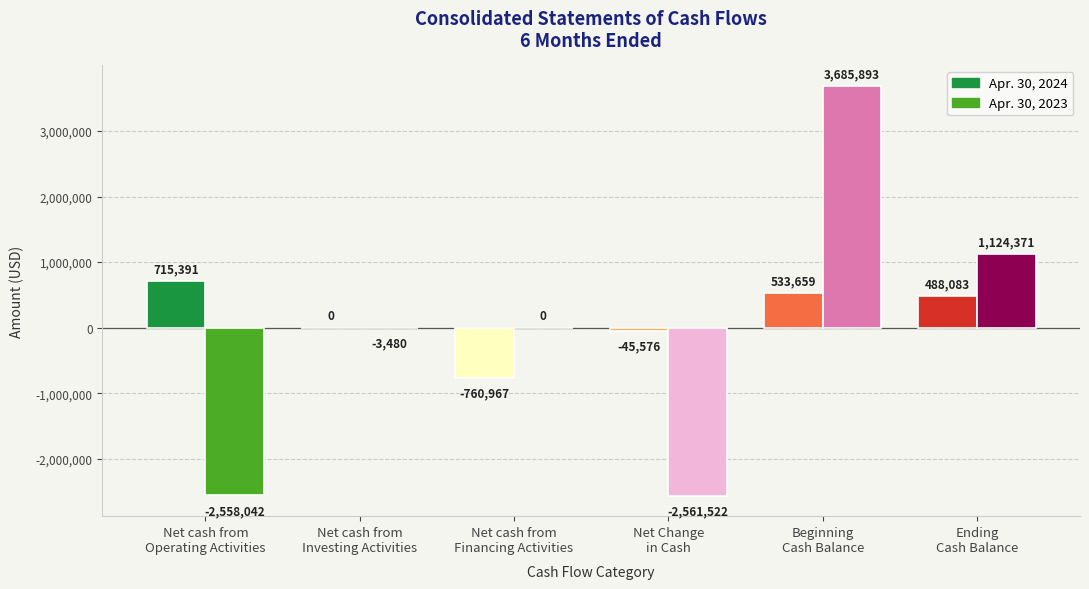

List the labels in order of Apr. 30, 2024 value, largest first.

Net cash from
Operating Activities, Beginning
Cash Balance, Ending
Cash Balance, Net cash from
Investing Activities, Net Change
in Cash, Net cash from
Financing Activities